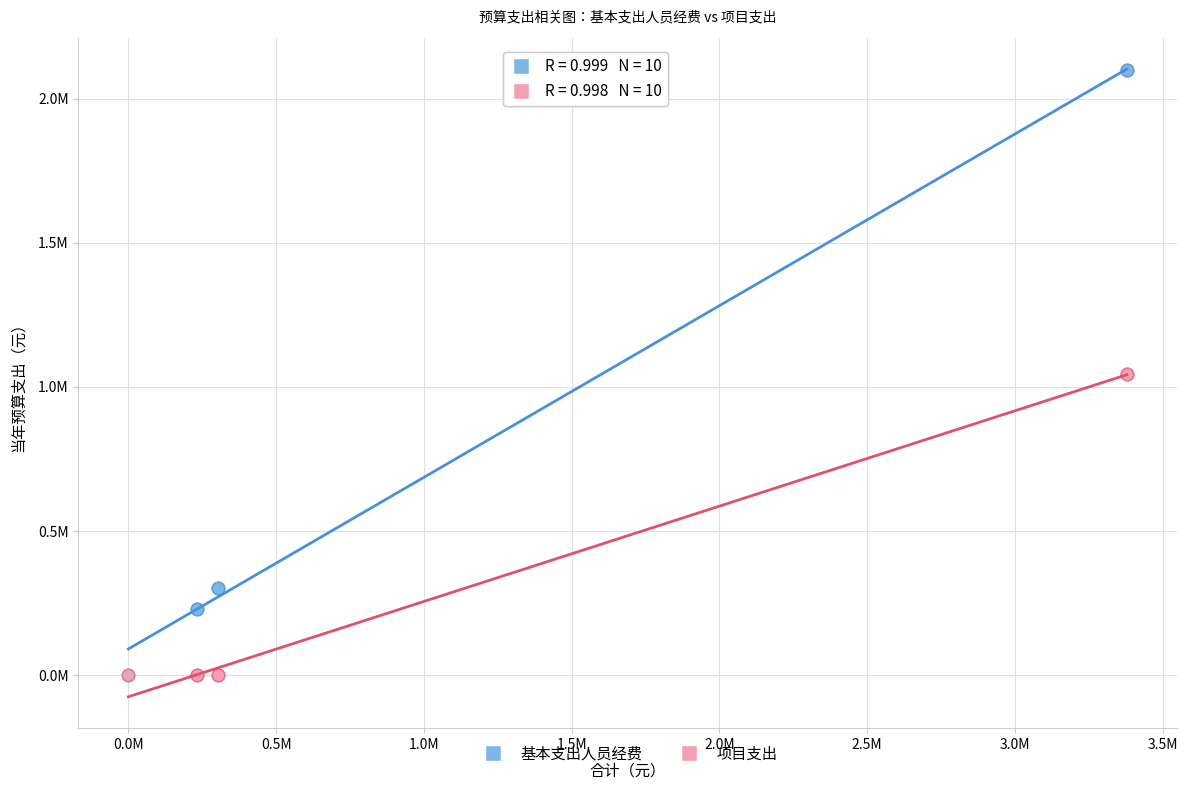

What are all the series names shown in the legend?

基本支出人员经费, 项目支出